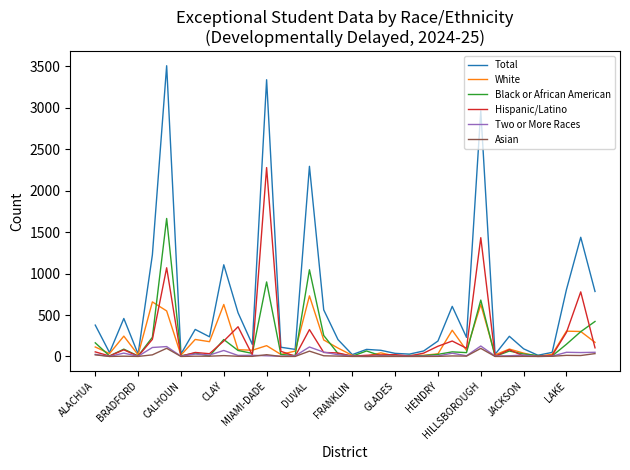

Which series has the largest range (max minus min)?

Total